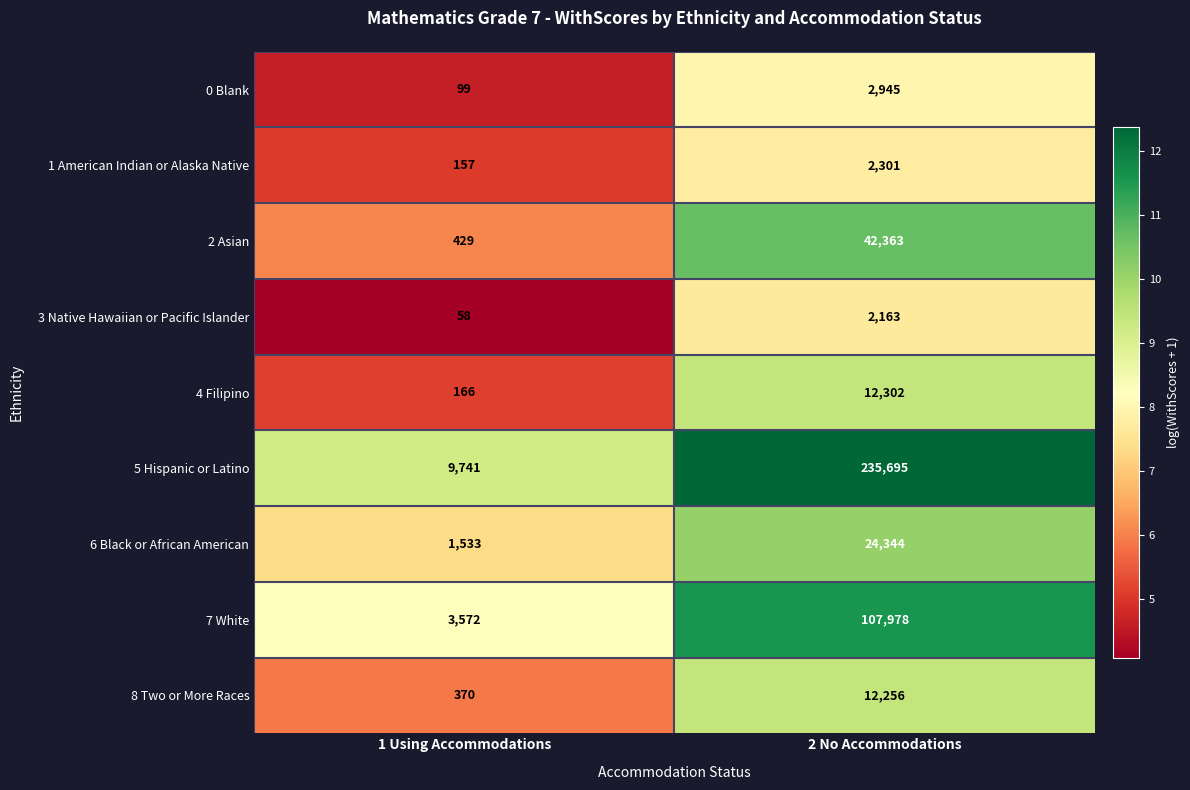

The value of 4 Filipino at 1 Using Accommodations is 62. True or false?

False